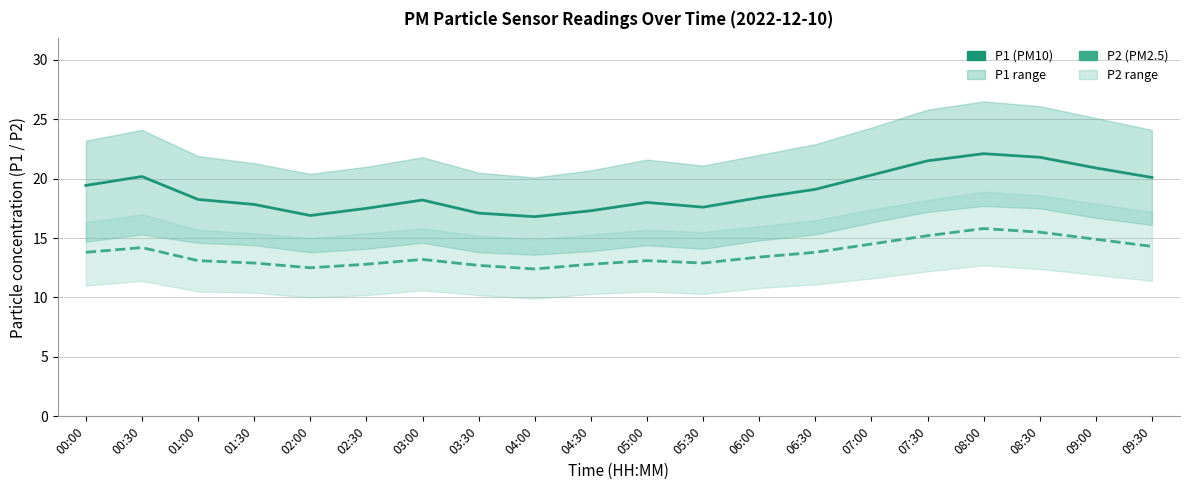

True or false: P1 and P2 intersect in this chart.

False